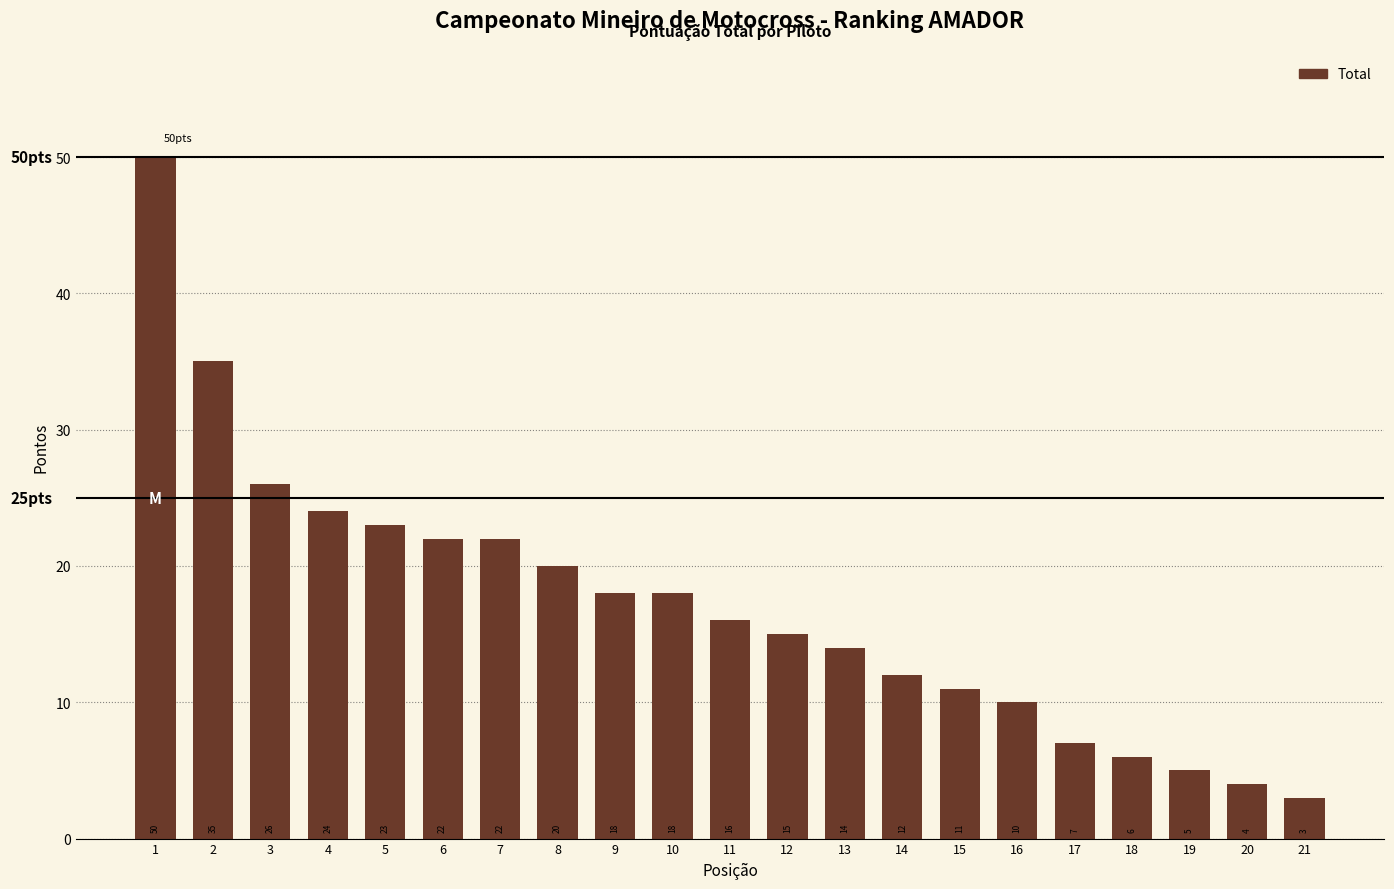

Reading left to right, what are all the values shown in this chart?

1=50	2=35	3=26	4=24	5=23	6=22	7=22	8=20	9=18	10=18	11=16	12=15	13=14	14=12	15=11	16=10	17=7	18=6	19=5	20=4	21=3